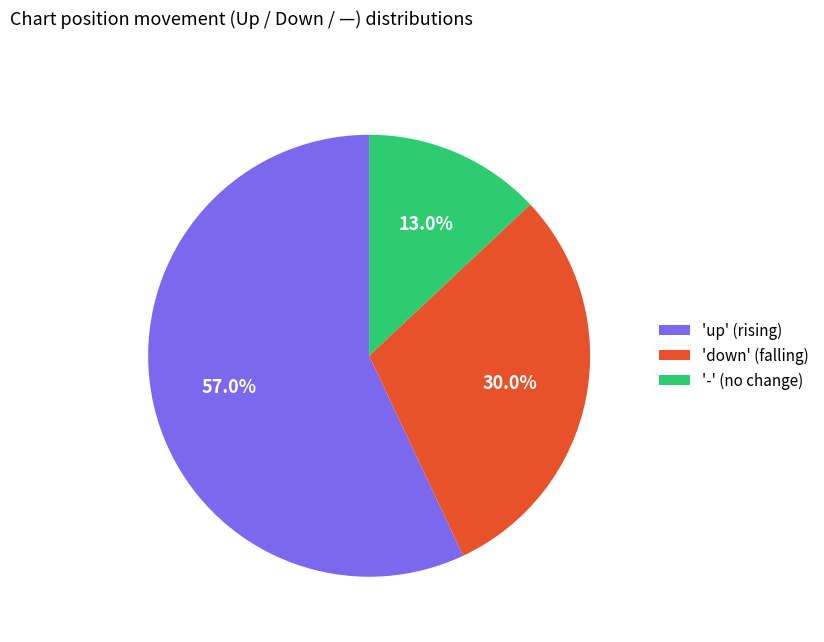

How many slices are in this pie chart?

3